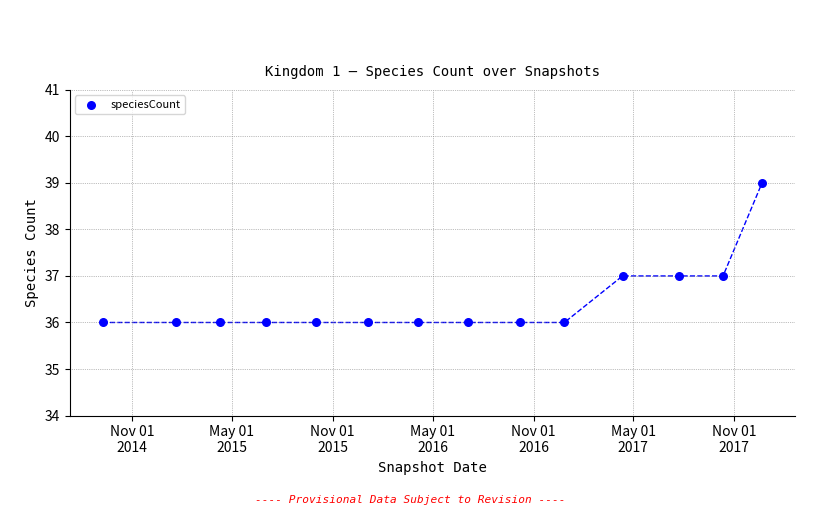

What is the range of X values (max minus min)?

1201